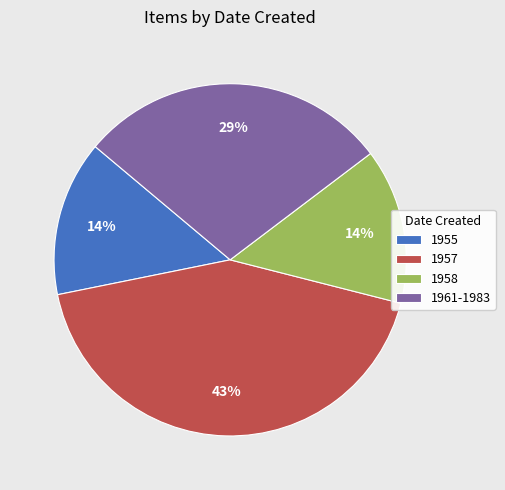

Which category has the biggest portion of the pie?

1957